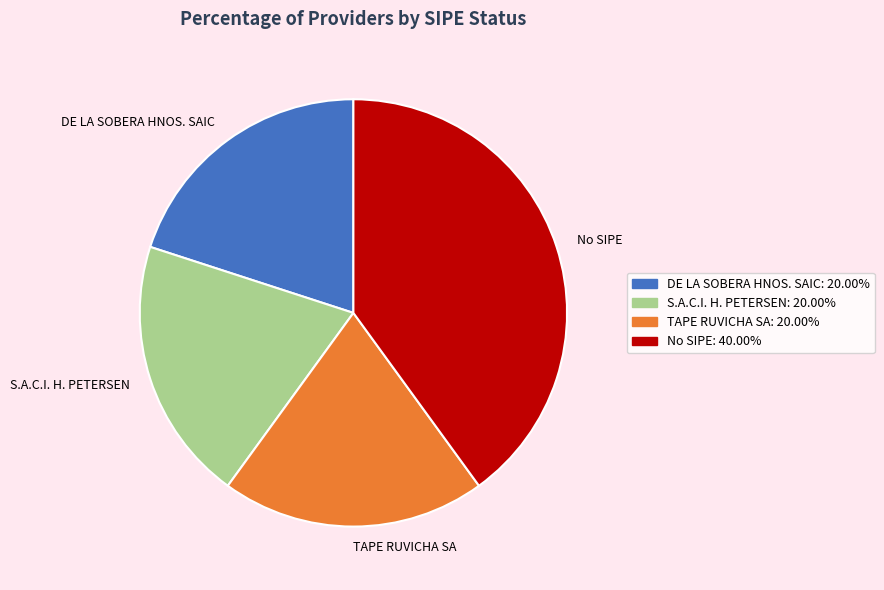

Does any single category account for the majority?

No